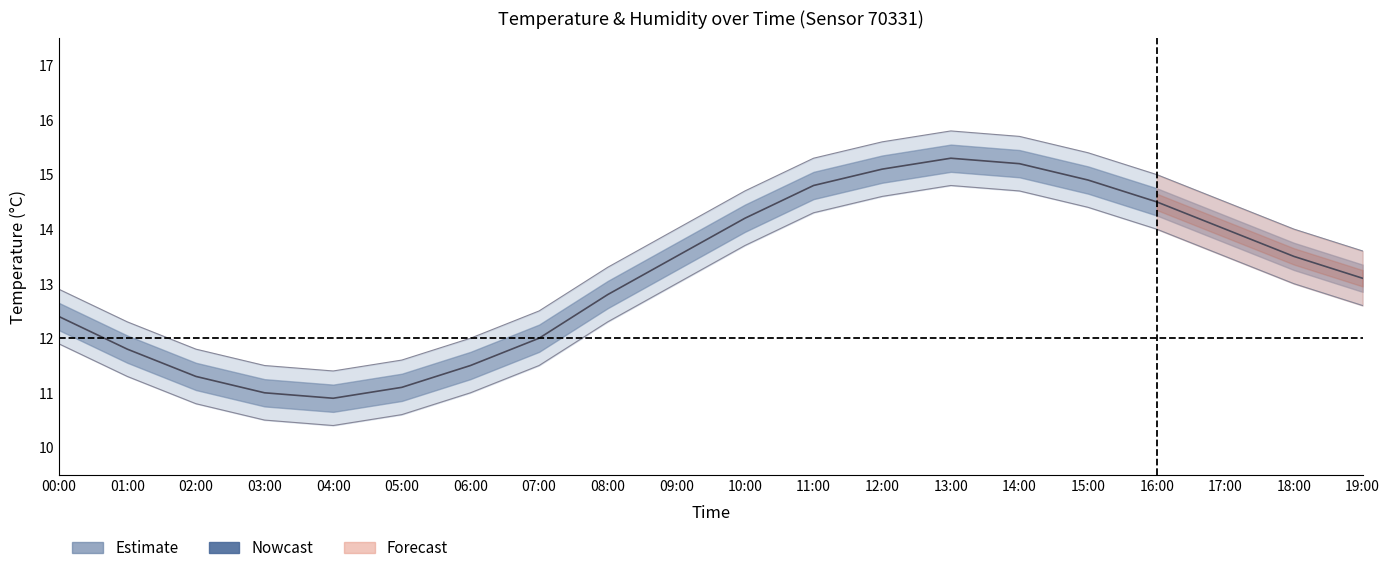

Is this an area chart (filled region under the line)?

No